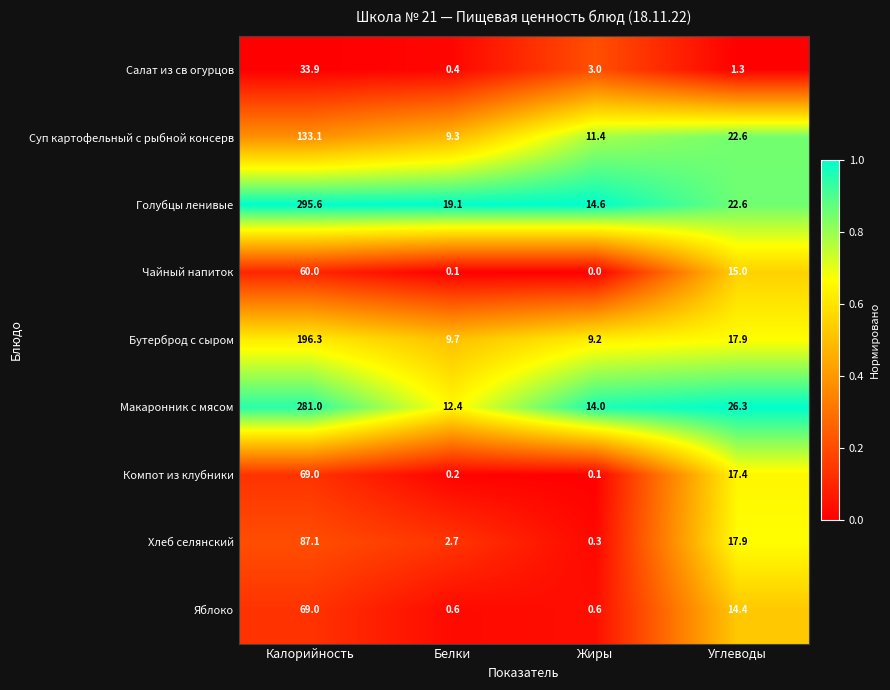

At which label is Салат из св огурцов closest to 17?

Жиры